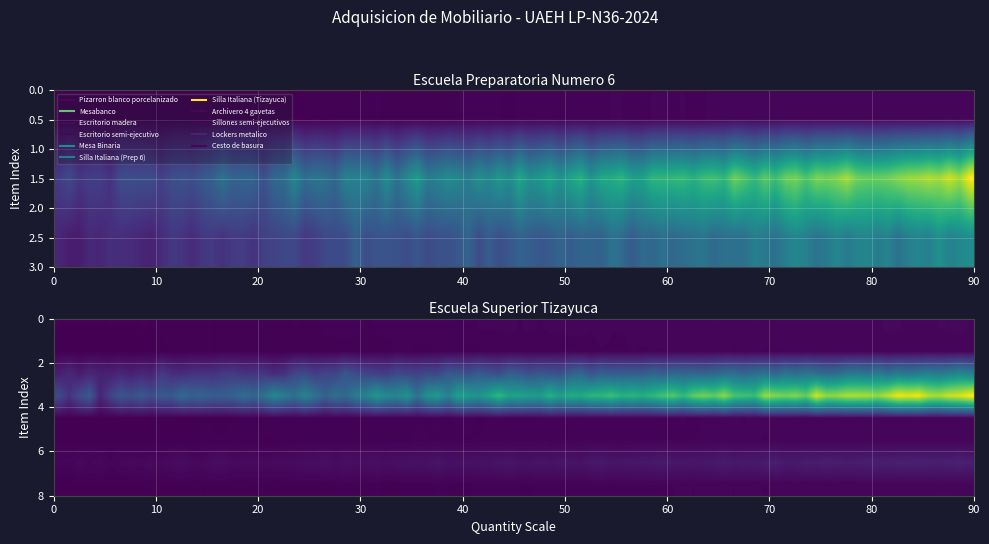

The value of Pizarron blanco porcelanizado at 9 is 1. True or false?

False